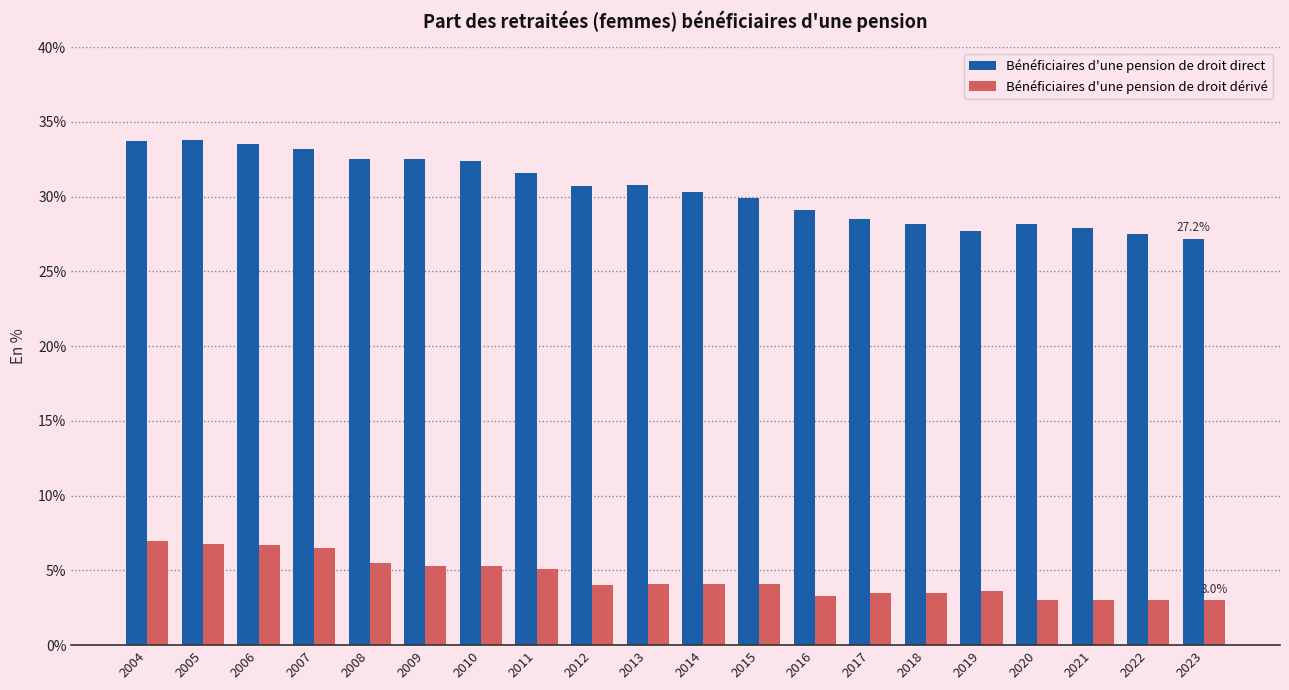

What is the minimum value shown in the chart?

3.0